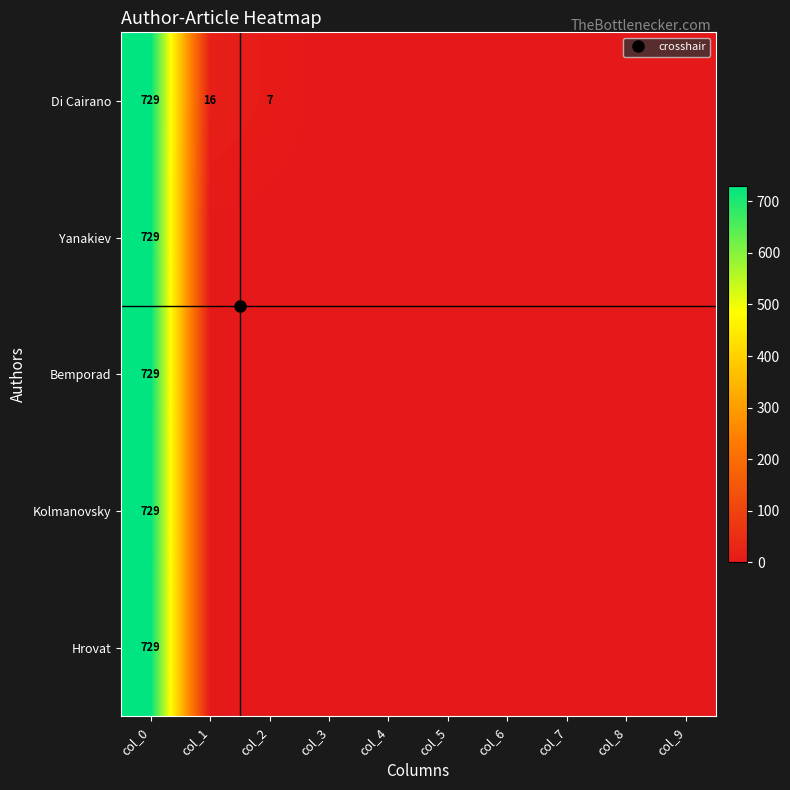

What is the average value of the Di Cairano series?

75